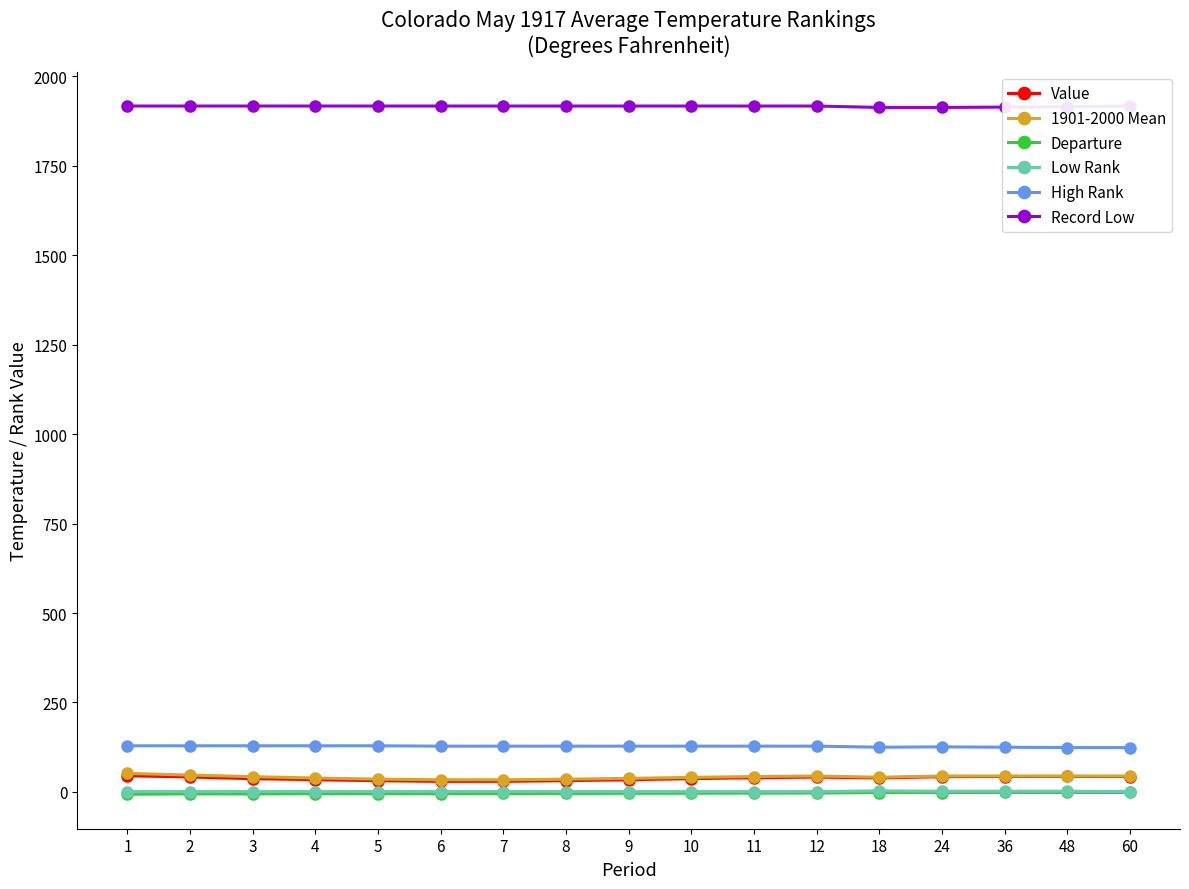

Count the number of data series in this chart.

6